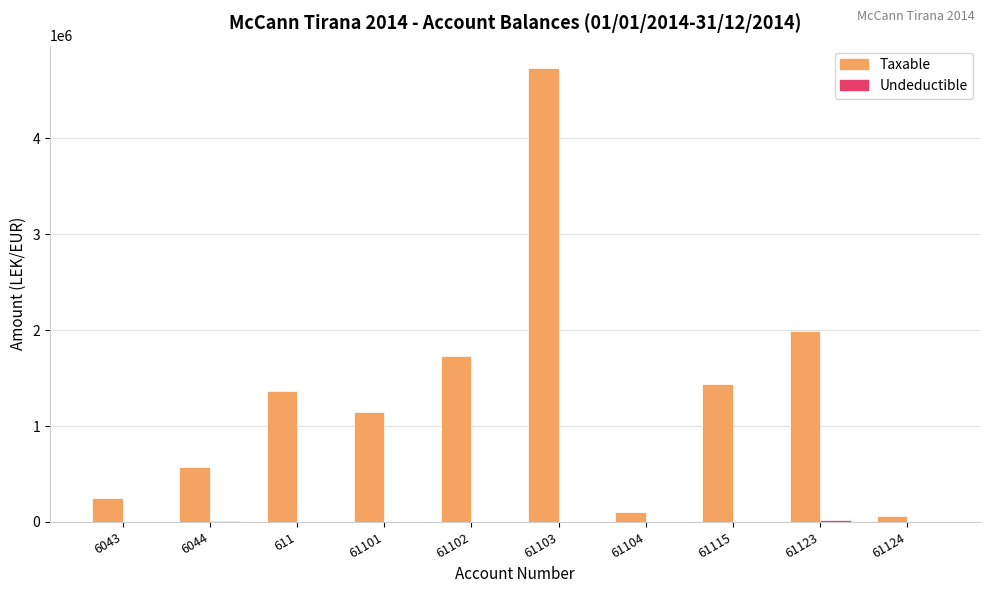

Which series changed the most between 6044 and 61123?

Taxable